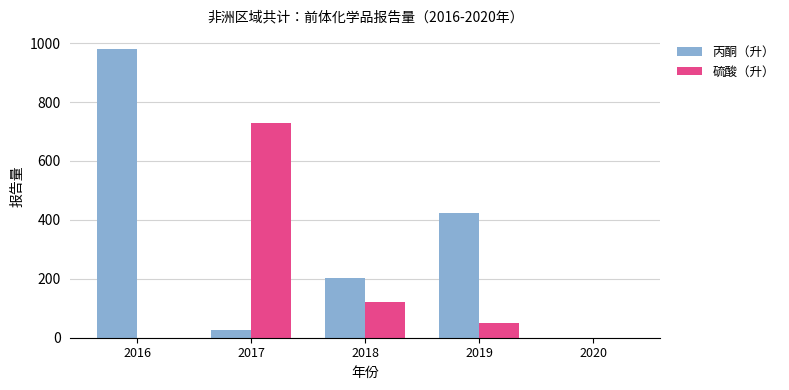

Which label corresponds to the largest value in the chart?

2016